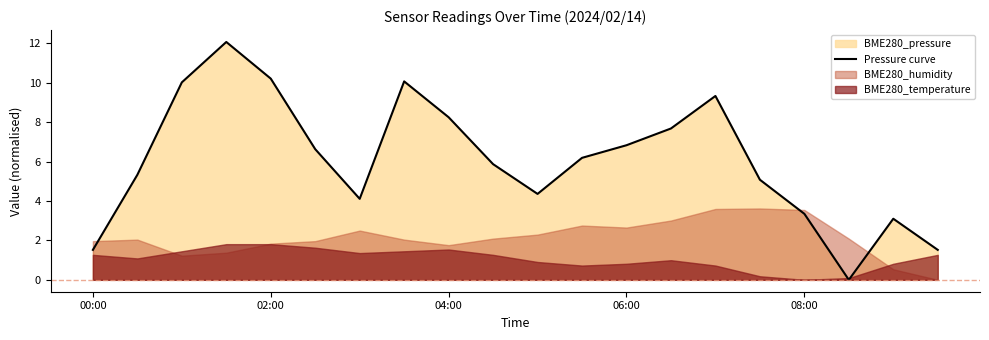

Approximately how many times larger is the value at 14 compared to 15?

1.8